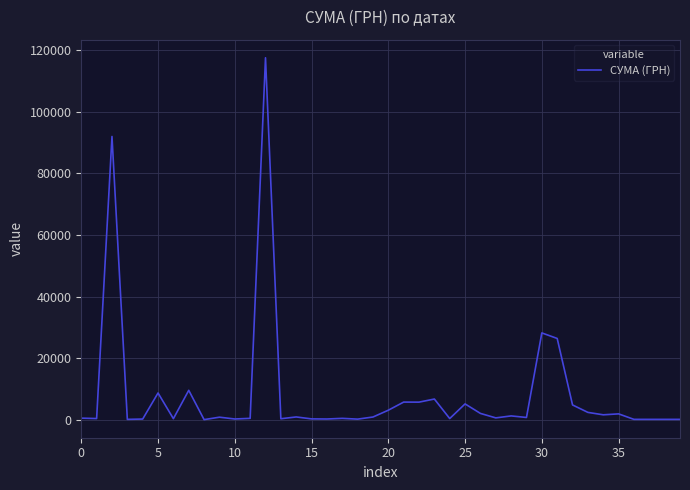

What is the average value?

8264.1